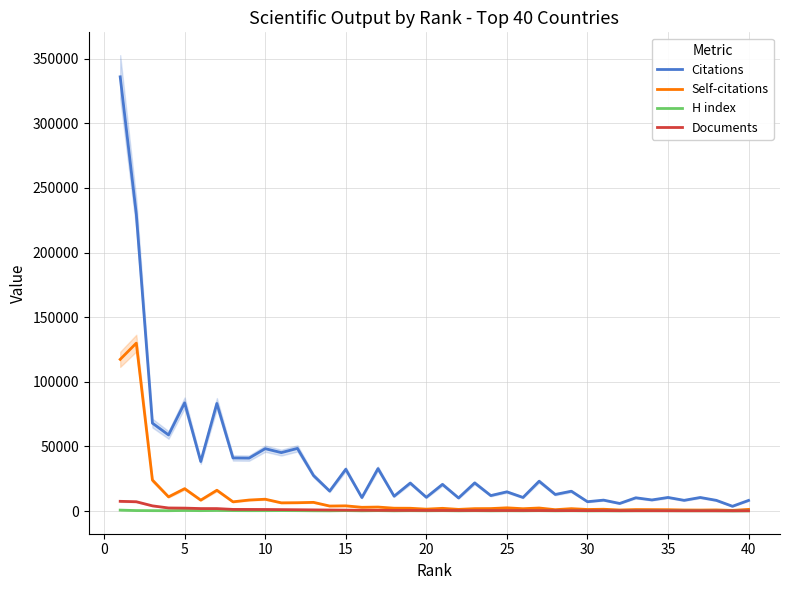

The value of Citations at 5 is 83740. True or false?

True